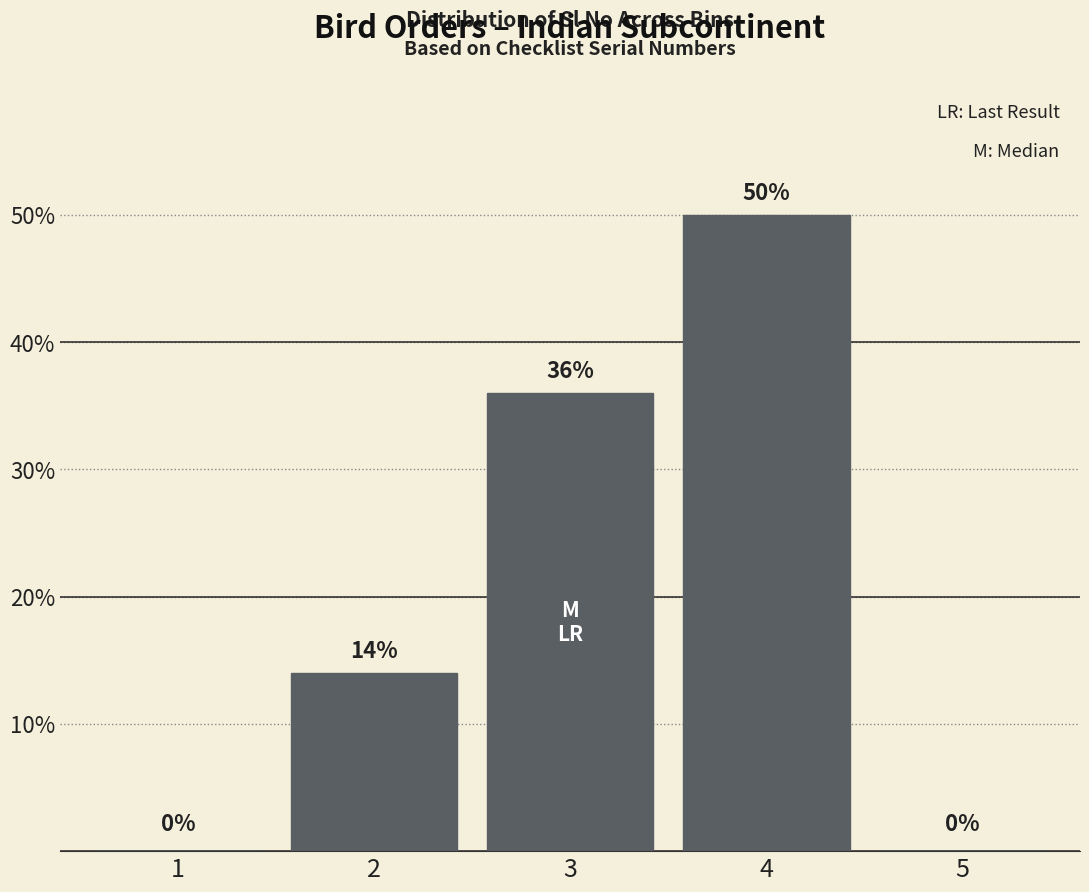

Reading right to left, list all the values displayed in this chart.

5=0	4=50	3=36	2=14	1=0